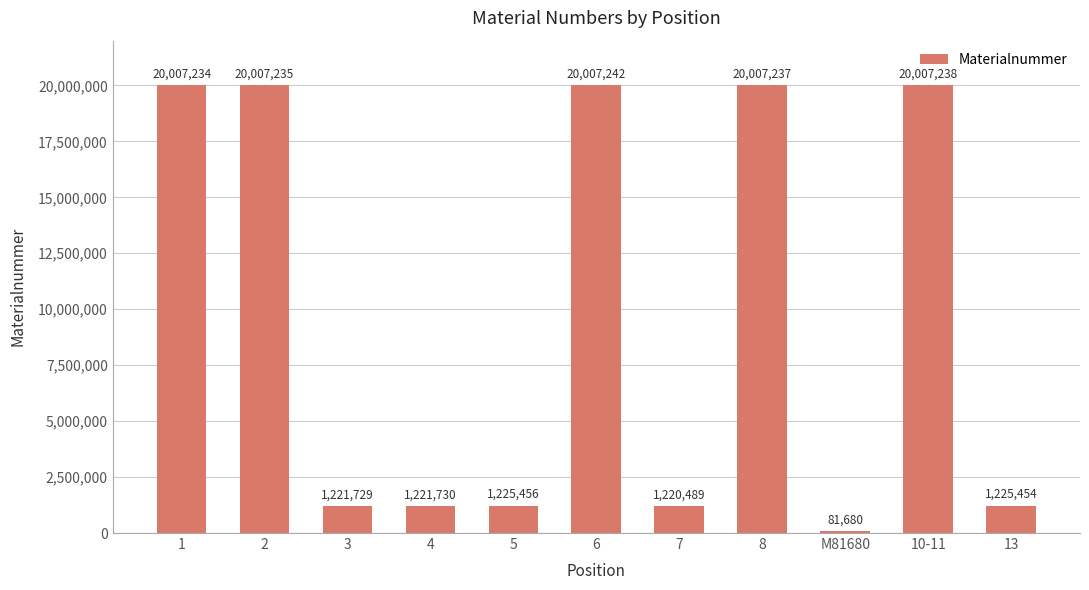

Reading left to right, extract all data points from this chart.

20007234	20007235	1221729	1221730	1225456	20007242	1220489	20007237	81680	20007238	1225454